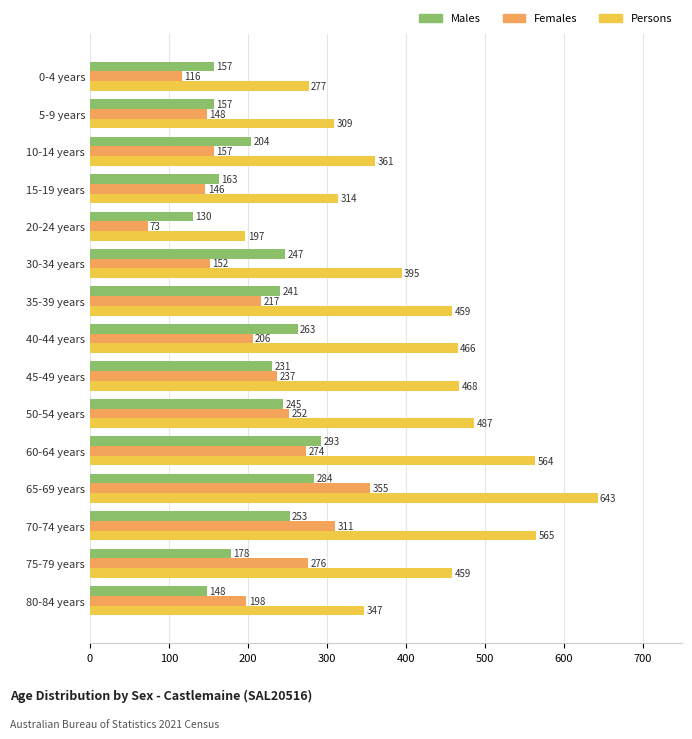

Which series changed the most between 40-44 years and 45-49 years?

Males